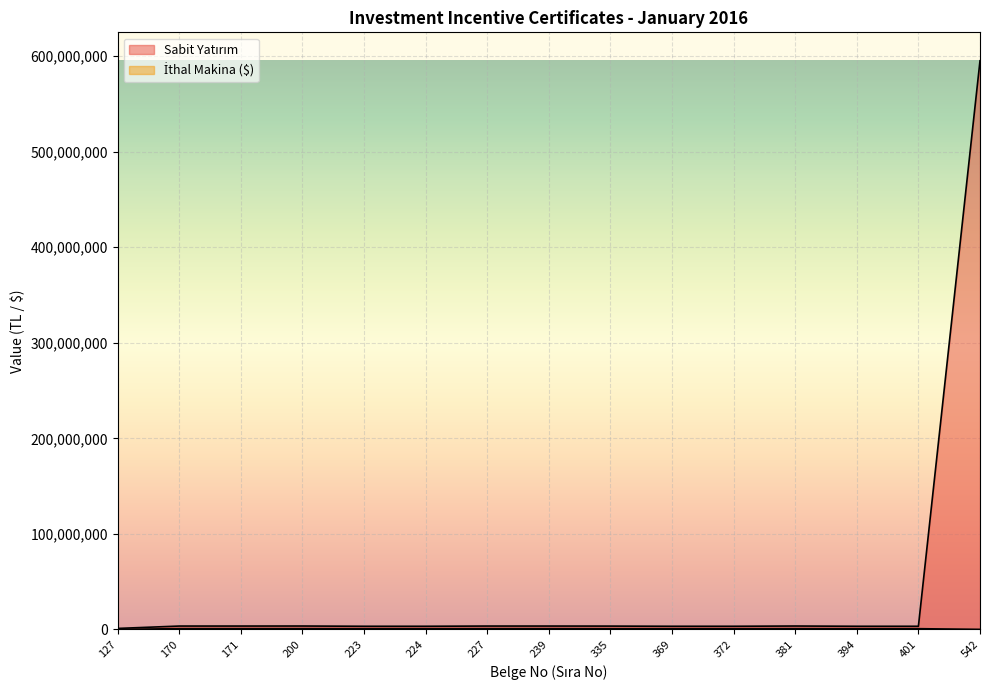

Which series changed the most between 224 and 401?

Sabit Yatırım